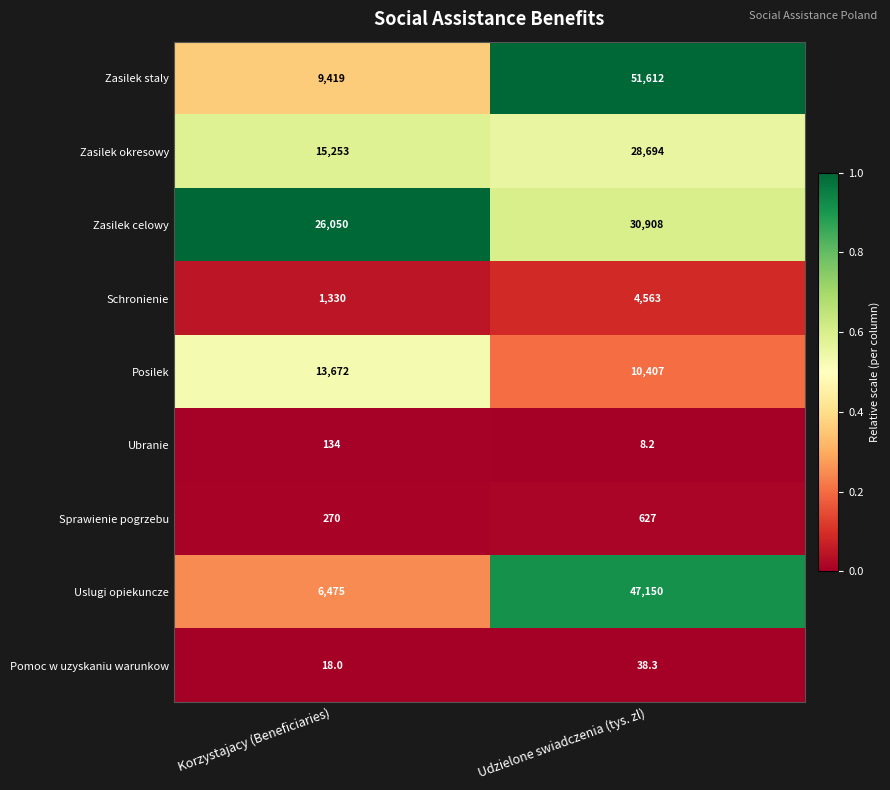

At Udzielone swiadczenia (tys. zl), list the series in order from smallest to largest.

Ubranie, Pomoc w uzyskaniu warunkow, Sprawienie pogrzebu, Schronienie, Posilek, Zasilek okresowy, Zasilek celowy, Uslugi opiekuncze, Zasilek staly